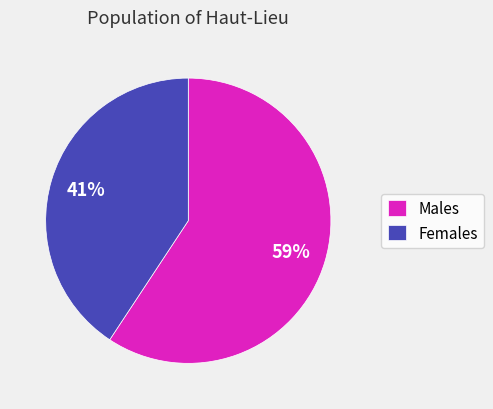

Count the number of slices in the pie.

2